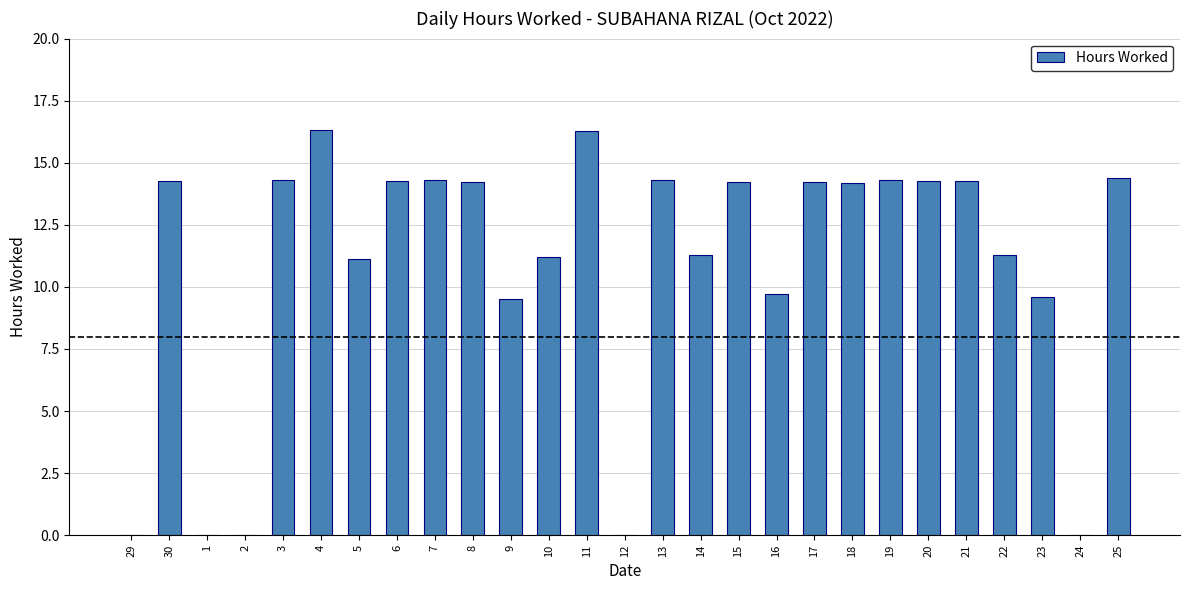

Where does the data first go above 14?

30